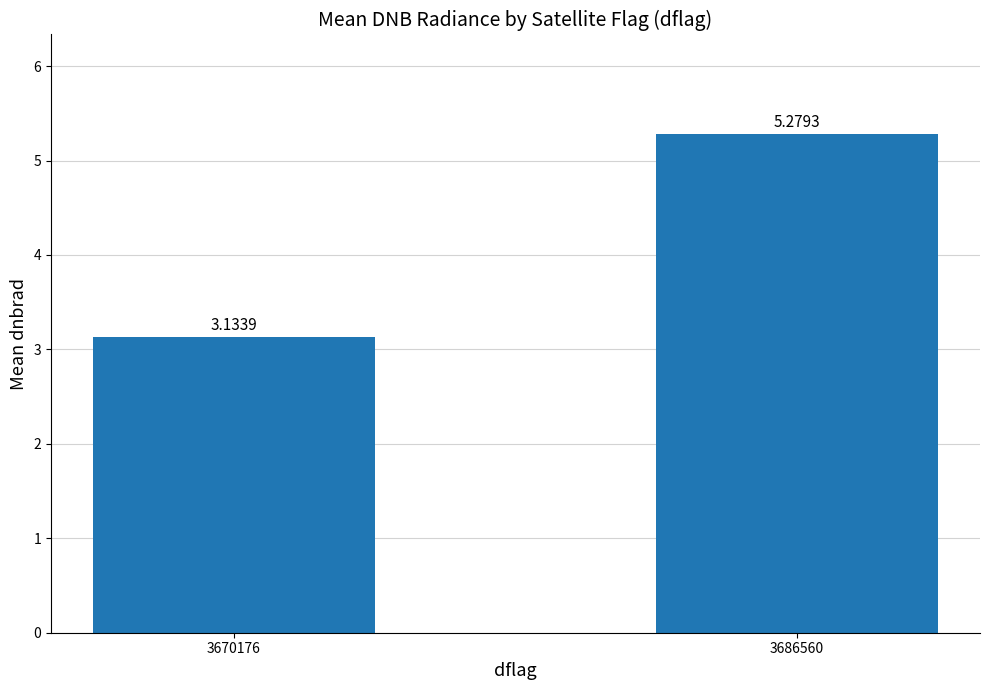

Does the chart contain stacked bars?

No